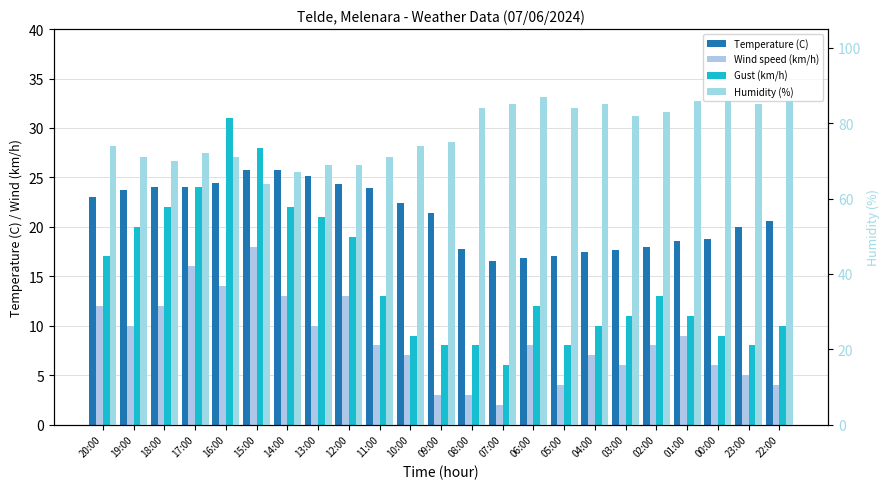

What is the label of the 3rd bar from the left?

18:00